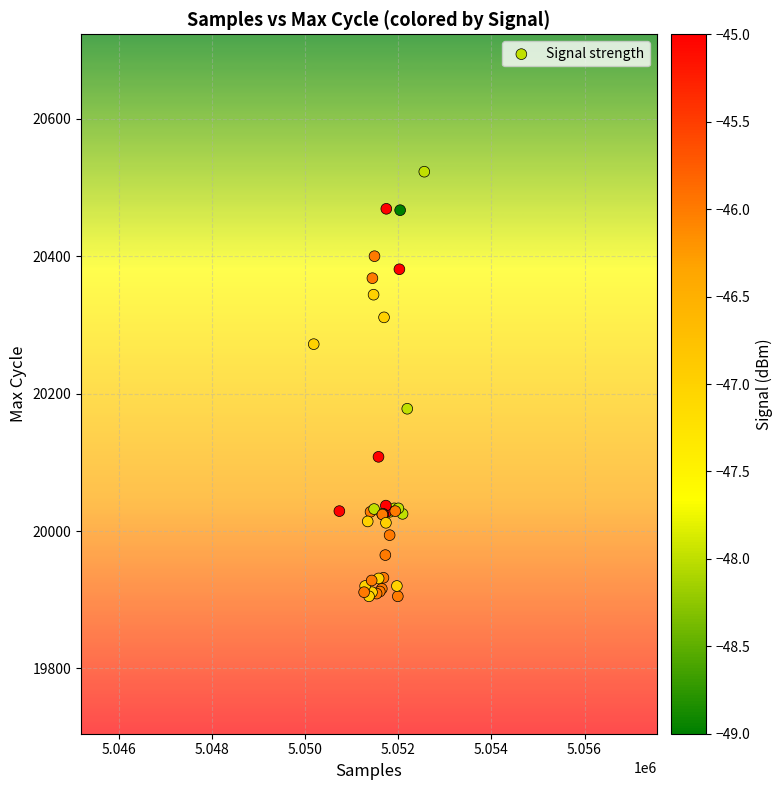

What Y value in the scatter plot is closest to 20214?

20178